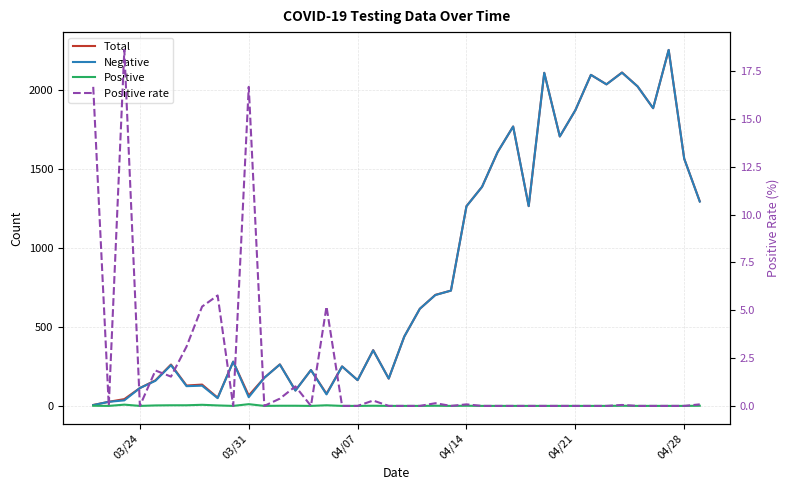

What is the sum of all Negative values?

33736.0